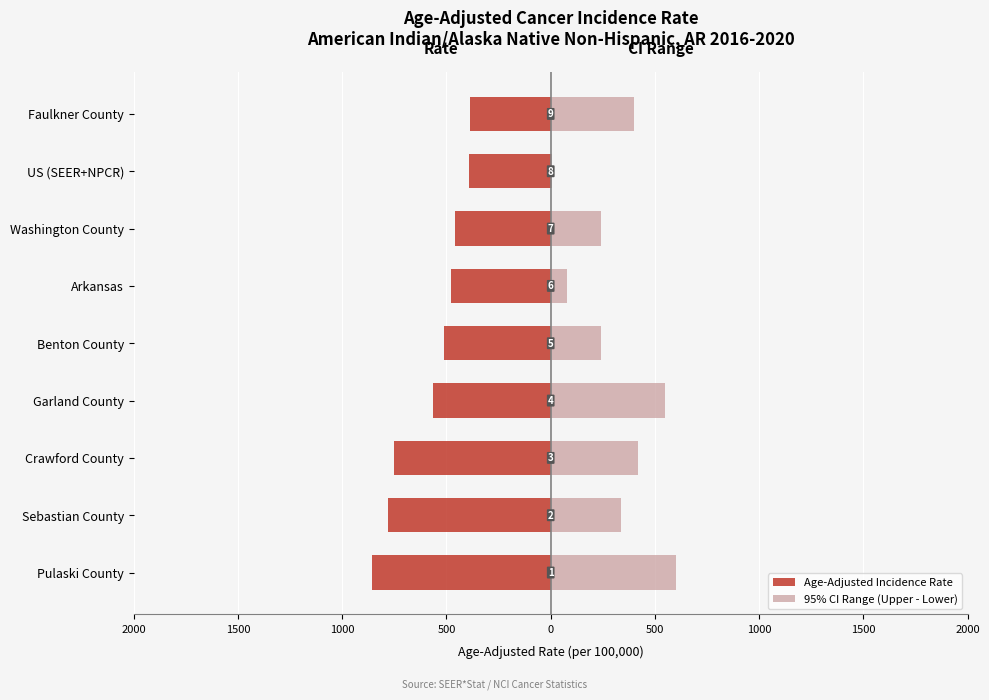

How many groups of bars are there?

9